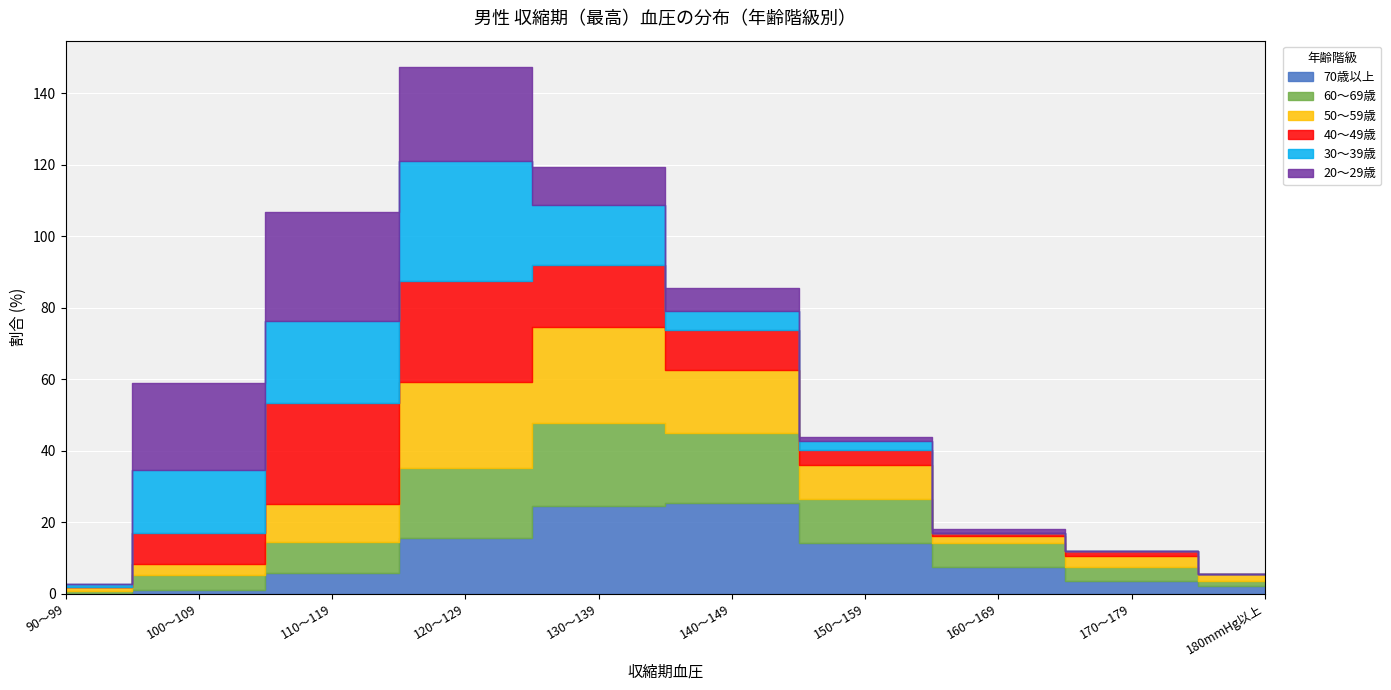

How many lines are shown in the chart?

6